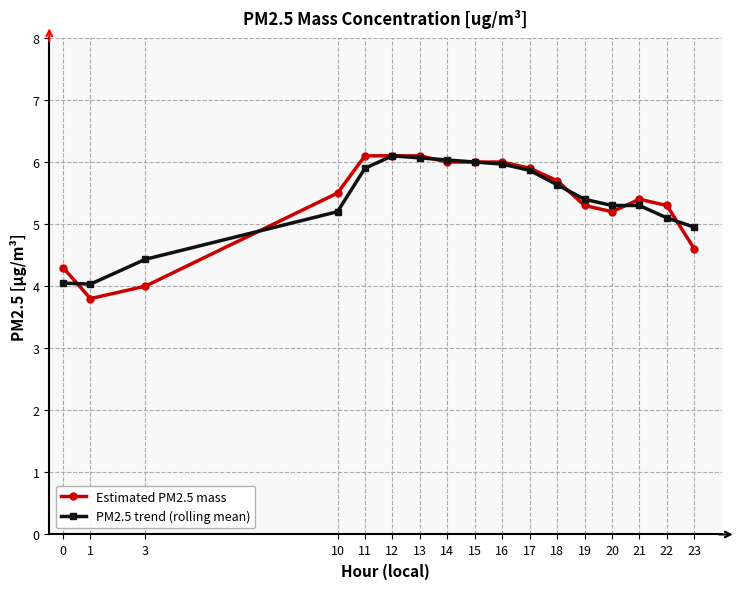

Count the number of data series in this chart.

2